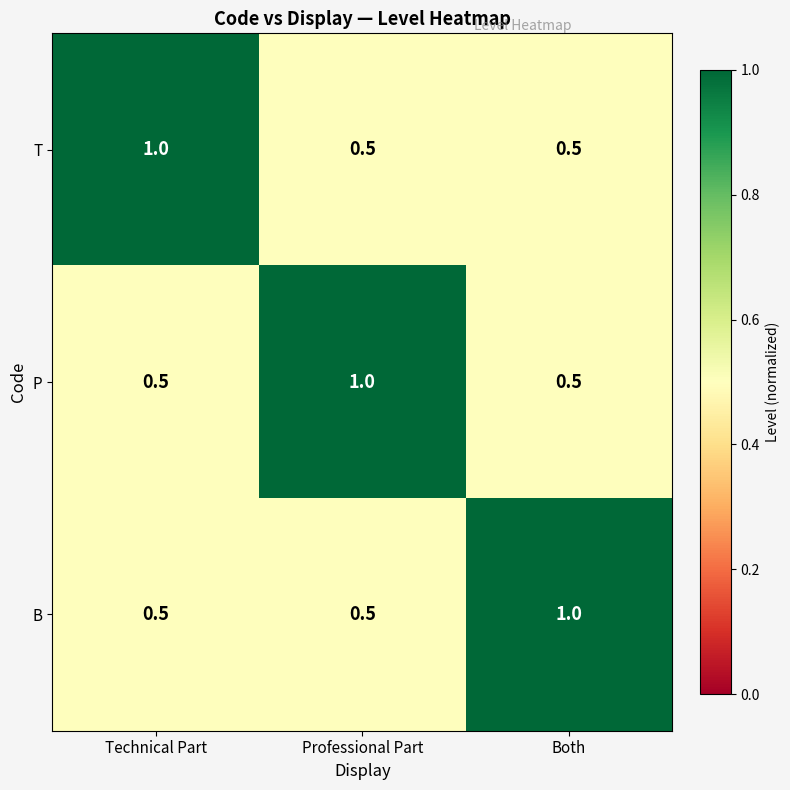

What is the smallest value displayed?

0.5